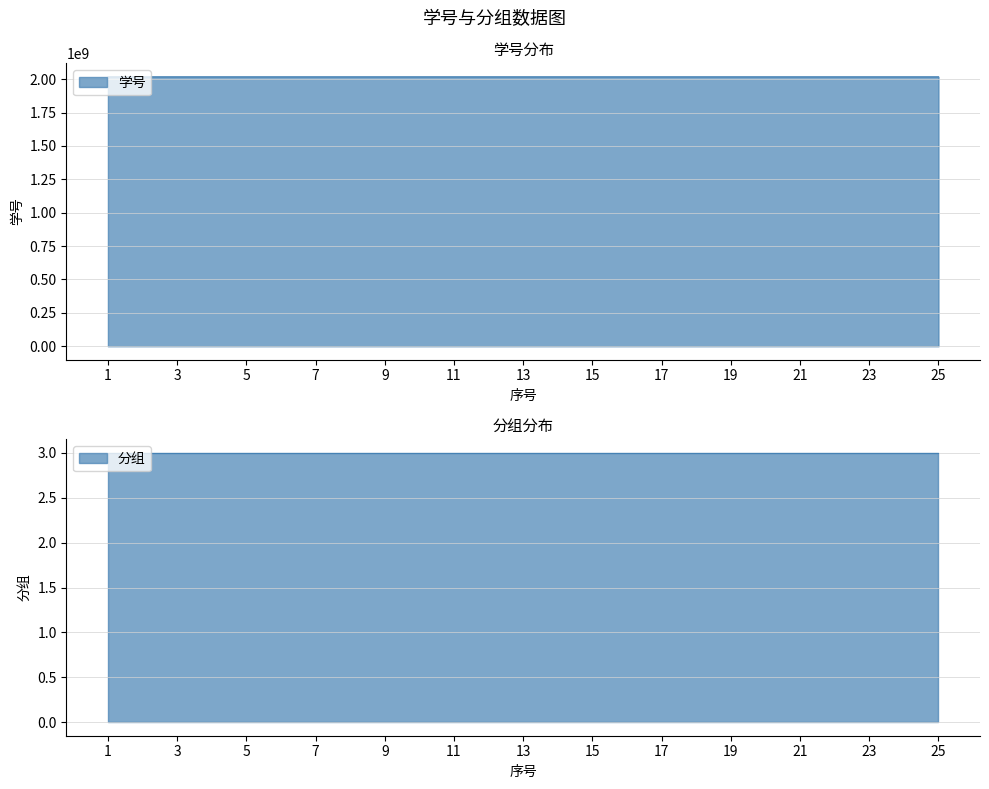

What is the approximate value at 9, to the nearest 50?

2018113550